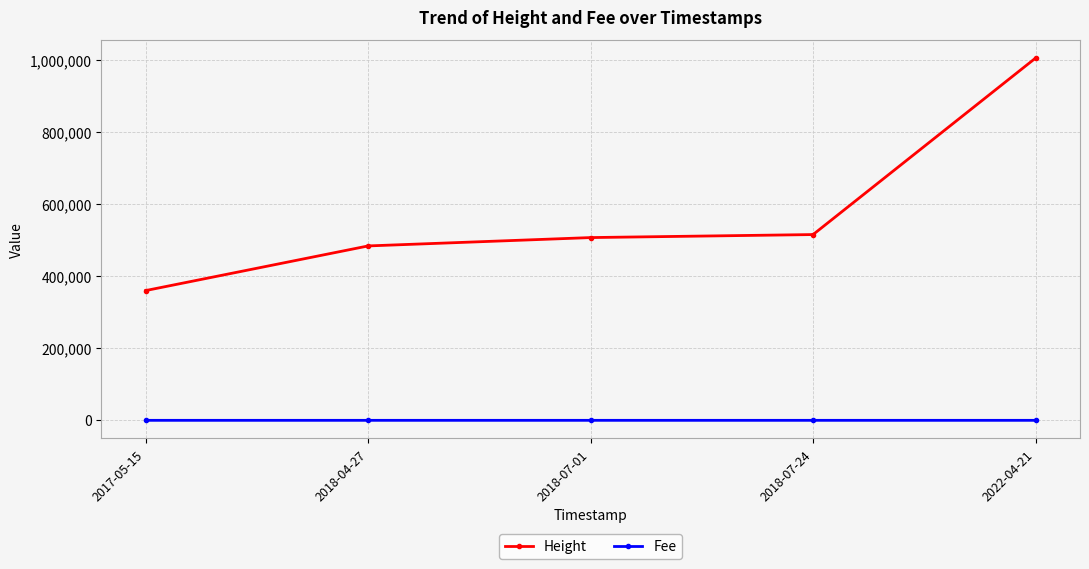

Between 2018-07-01 and 2022-04-21, which series saw the biggest shift?

Height